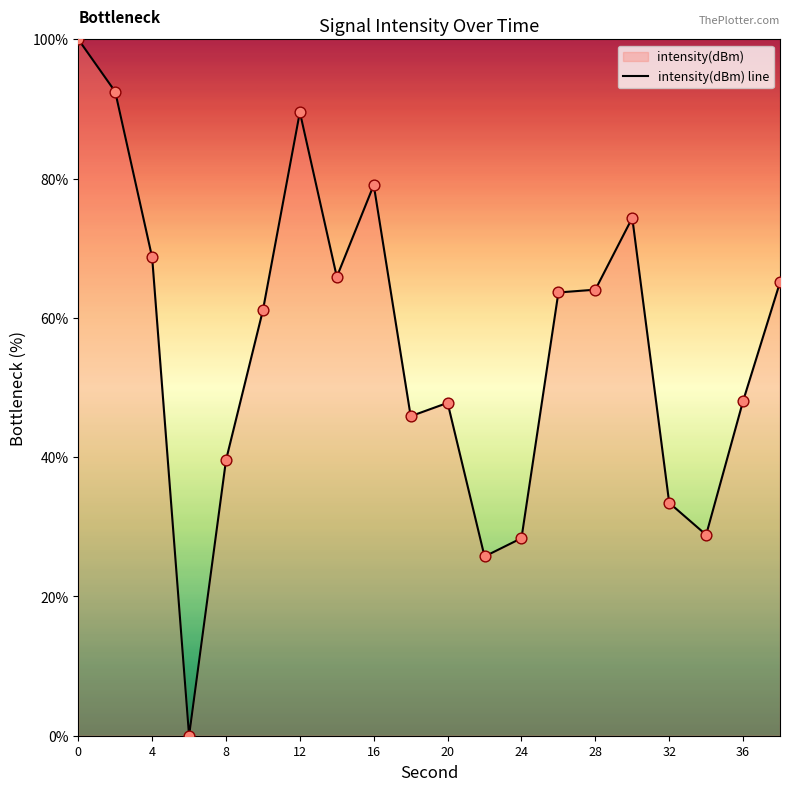

What is the change in value from 20 to 32?

-14.4